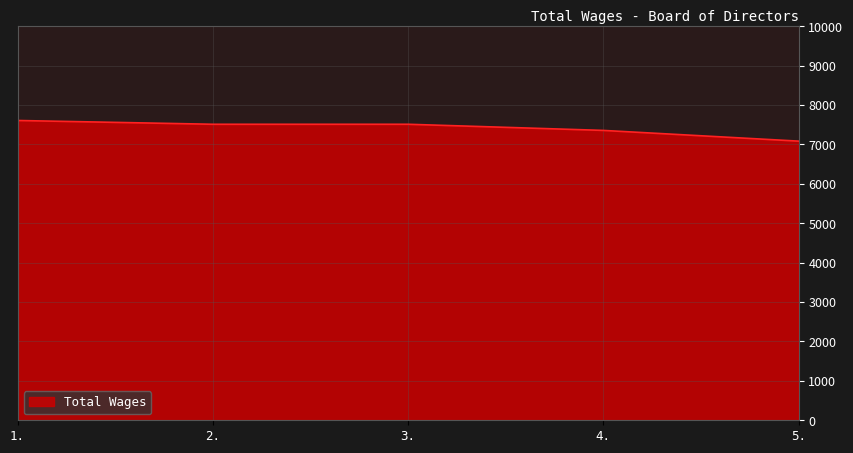

What is the change in value from 2. to 5.?

-428